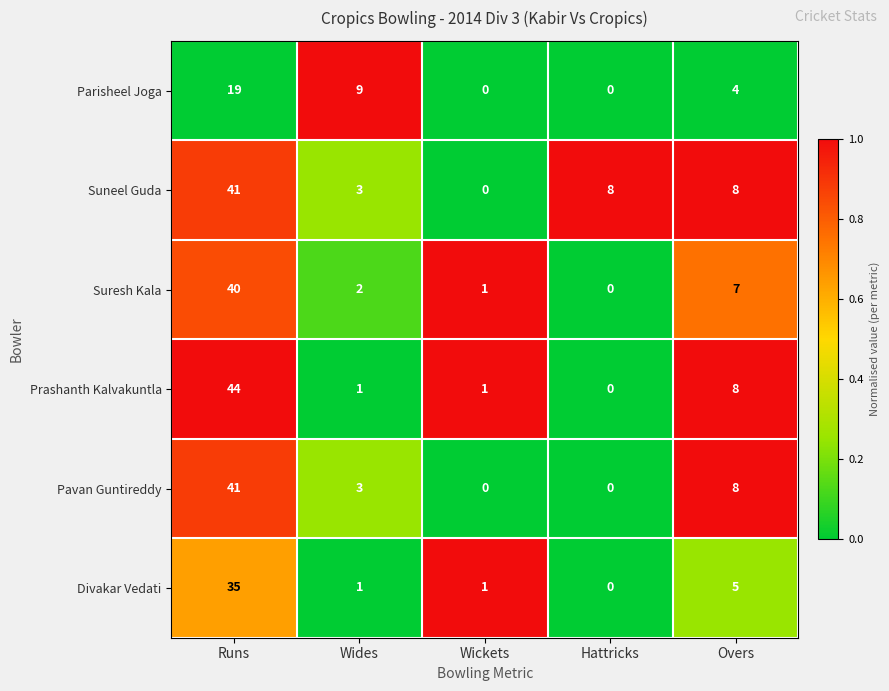

At how many categories does at least one series exceed 0?

5